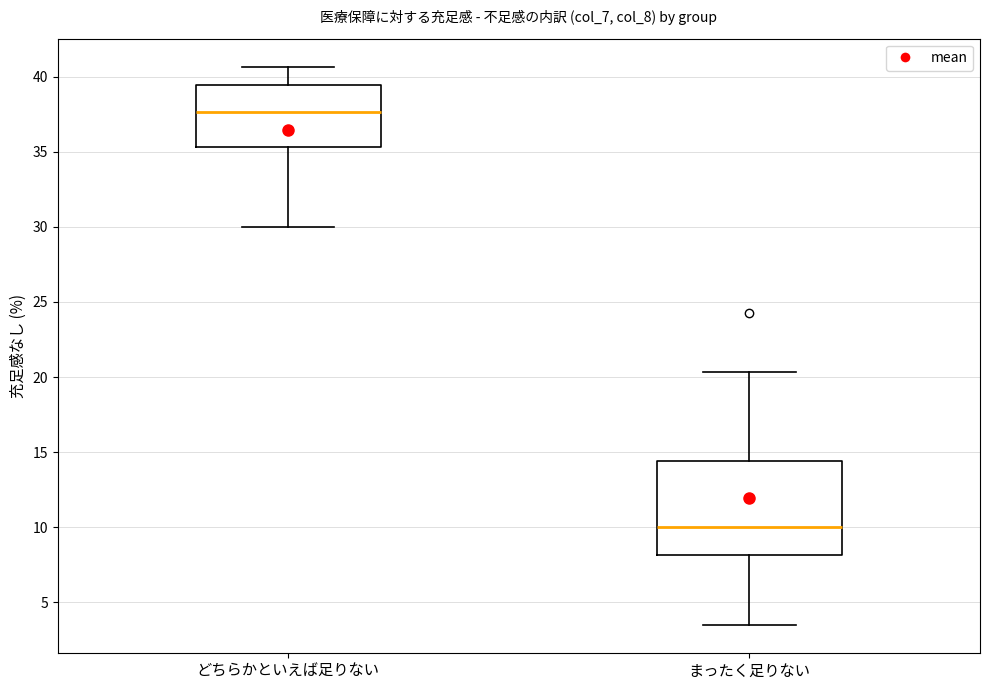

Where is the upper edge of the box for どちらかといえば足りない on the y-axis? The values are not printed on the chart, so give them approximately, as read against the axis.

39.5